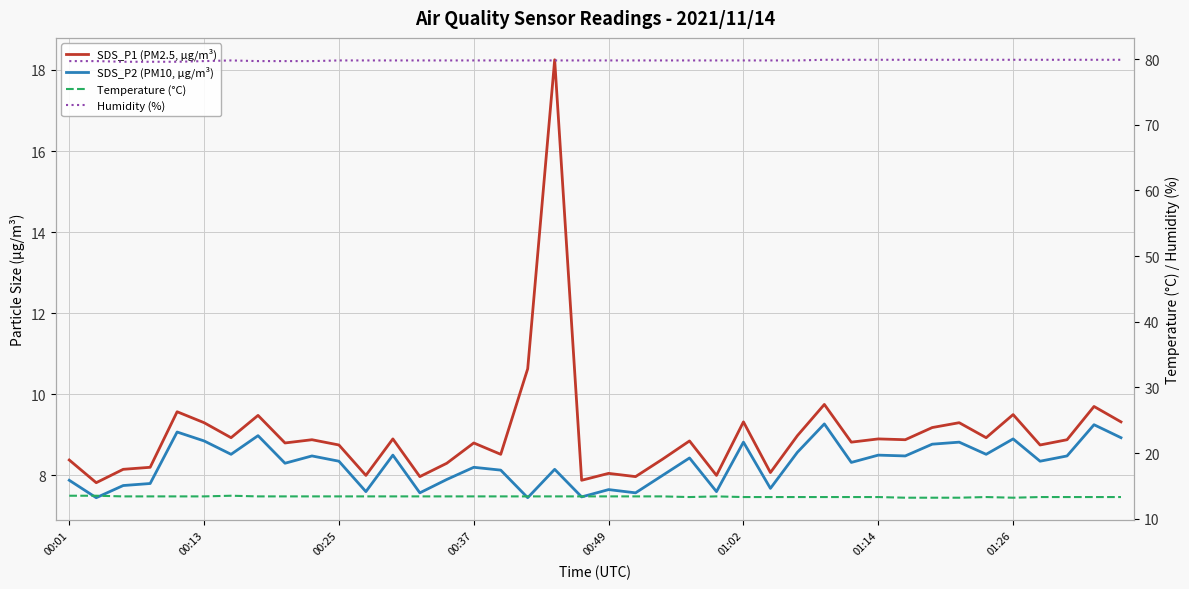

How many lines are shown in the chart?

4